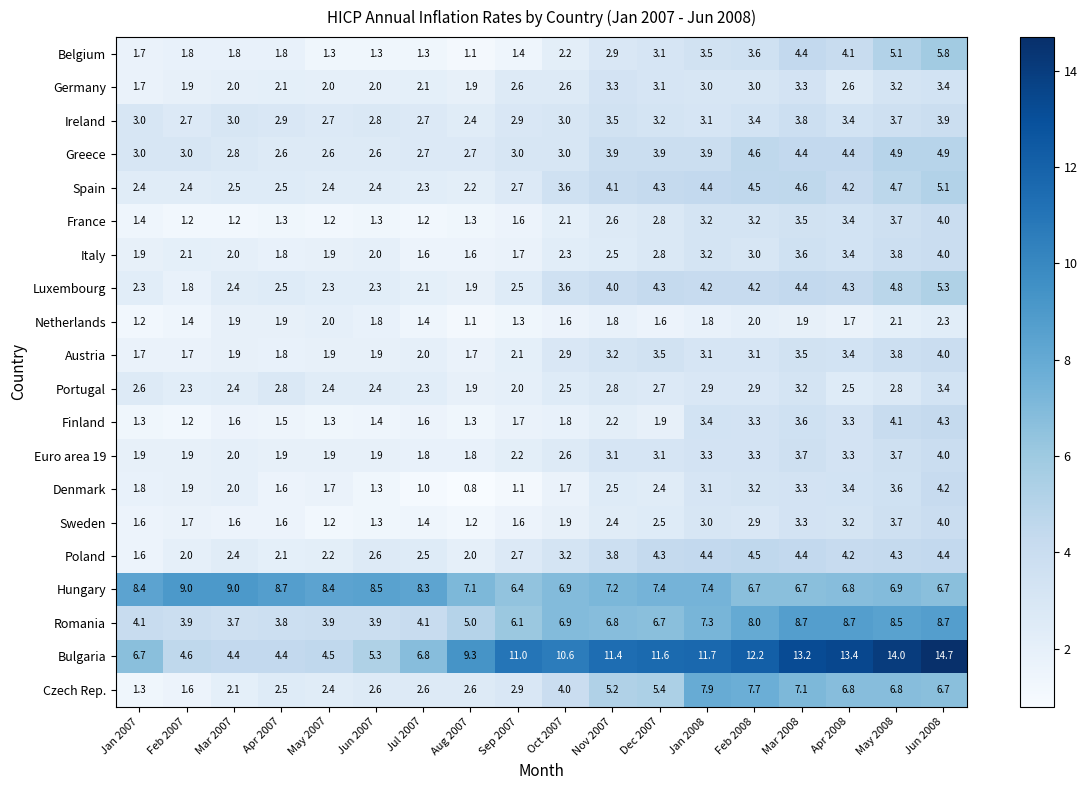

Which series changed the most between Feb 2007 and May 2008?

Bulgaria